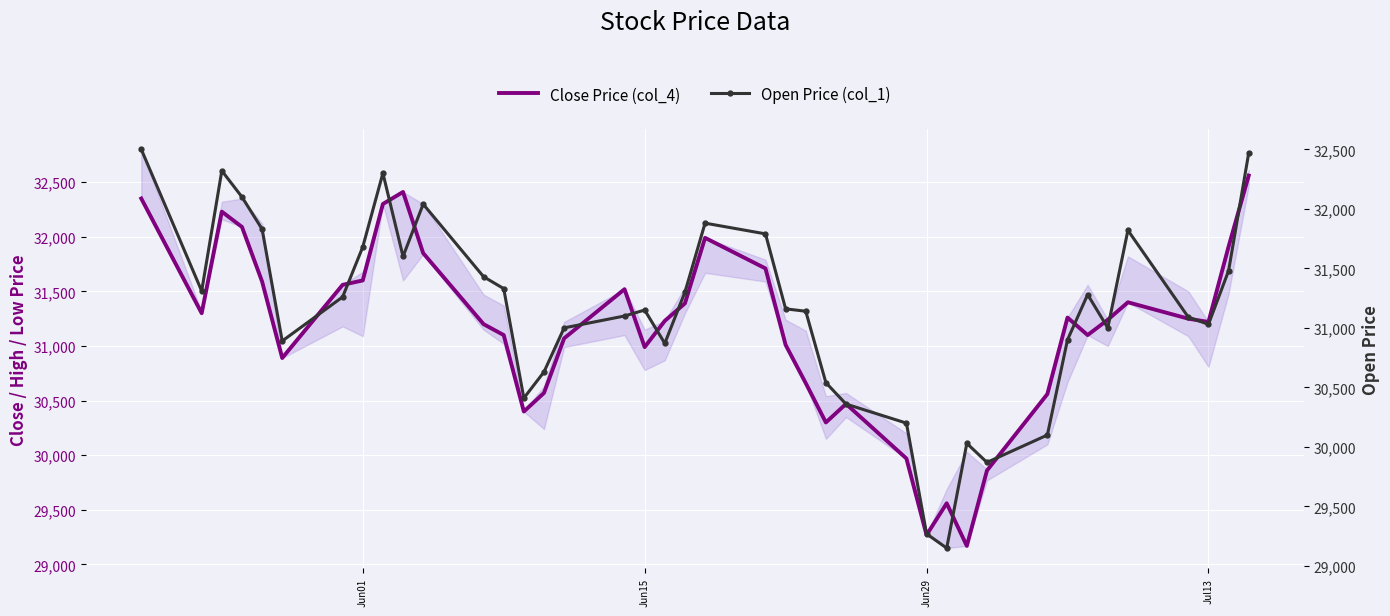

The value of Close Price (col_4) at Jun29 is 44640. True or false?

False